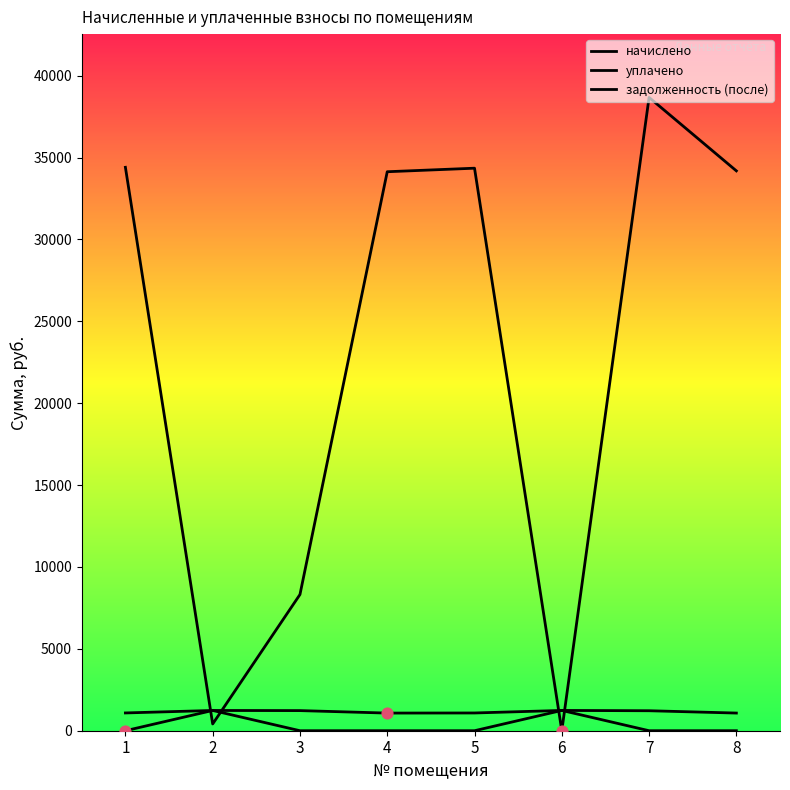

Is this an area chart (filled region under the line)?

No